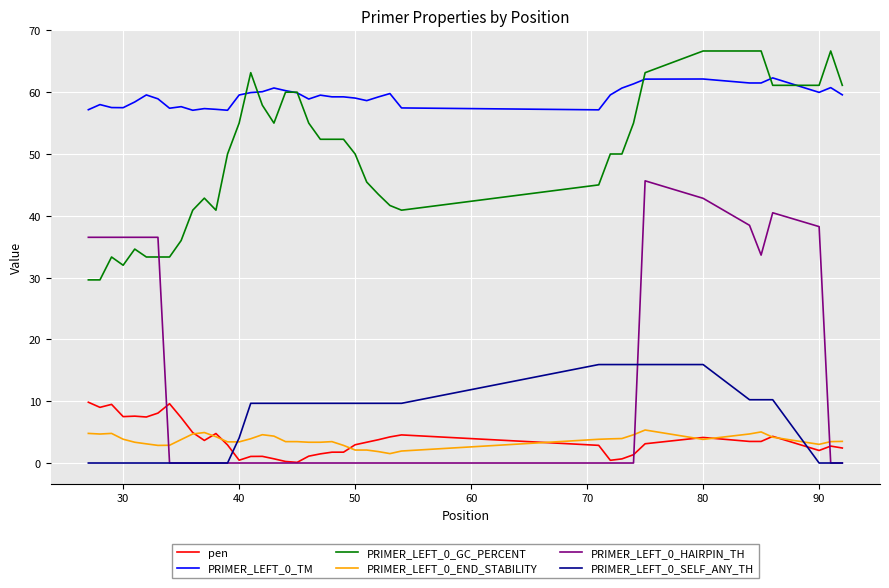

True or false: PRIMER_LEFT_0_TM and PRIMER_LEFT_0_END_STABILITY intersect in this chart.

False